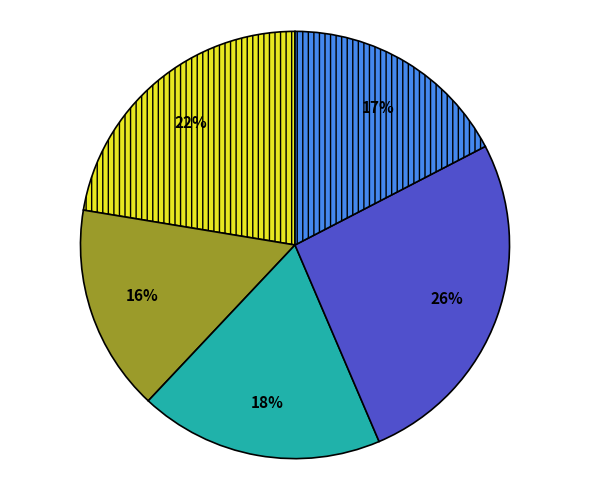

How many segments does this pie chart have?

5